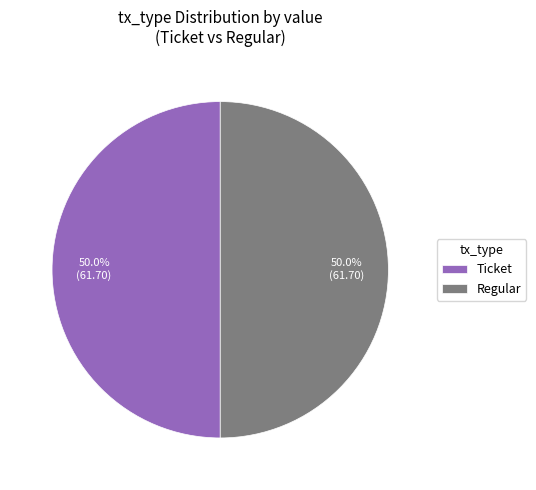

How many slices are in this pie chart?

2